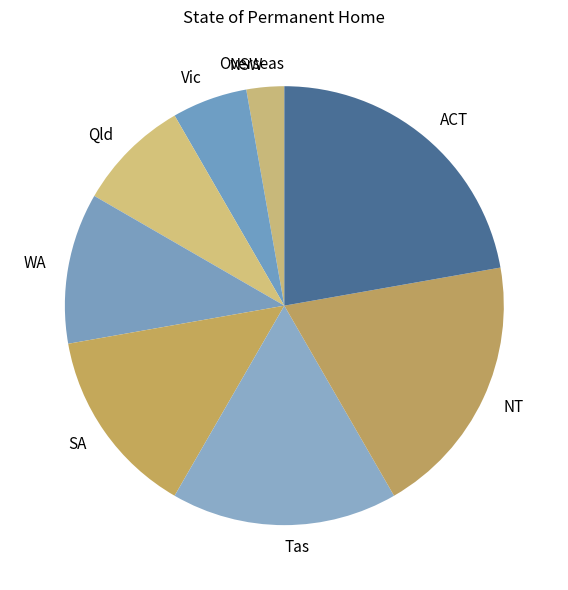

What is the ratio of the value at NT to the value at NSW?

7.0